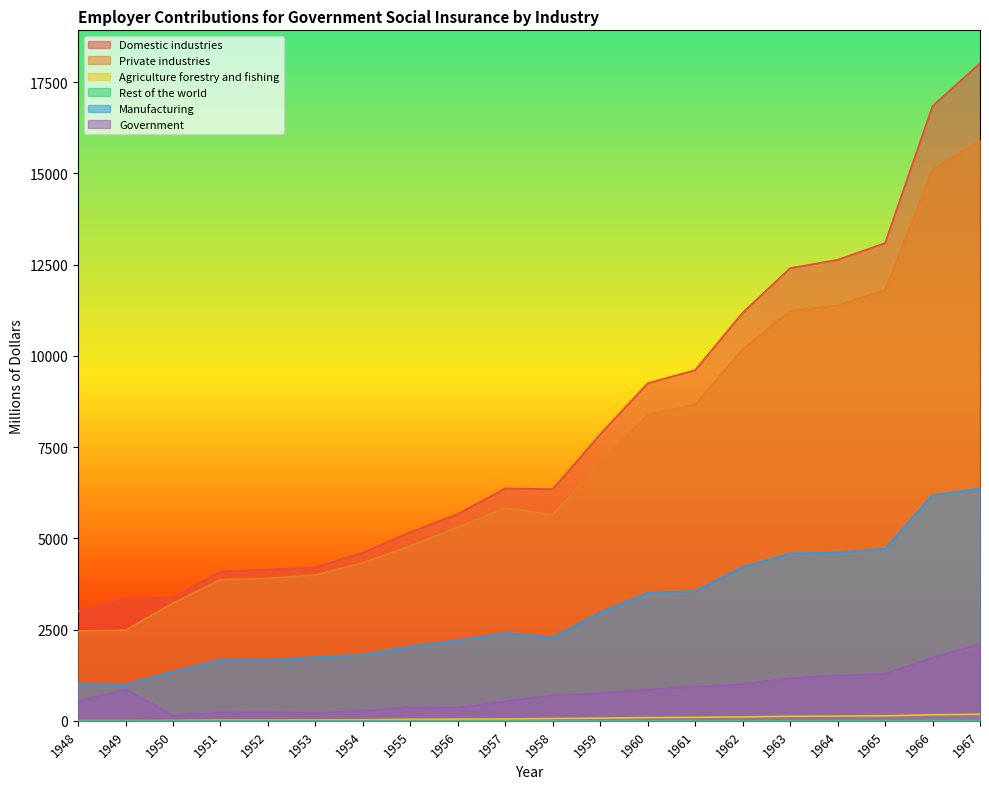

Reading left to right, what are all the values shown in this chart?

Domestic industries: 1948=3004.0	1949=3350.0	1950=3370.0	1951=4094.0	1952=4143.0	1953=4208.0	1954=4608.0	1955=5169.0	1956=5668.0	1957=6368.0	1958=6349.0	1959=7855.0	1960=9250.0	1961=9610.0	1962=11182.0	1963=12405.0	1964=12632.0	1965=13093.0	1966=16846.0	1967=18019.0
Private industries: 1948=2464.0	1949=2485.0	1950=3225.0	1951=3867.0	1952=3906.0	1953=3999.0	1954=4331.0	1955=4792.0	1956=5306.0	1957=5835.0	1958=5649.0	1959=7093.0	1960=8391.0	1961=8670.0	1962=10179.0	1963=11236.0	1964=11384.0	1965=11808.0	1966=15118.0	1967=15908.0
Agriculture forestry and fishing: 1948=5.0	1949=5.0	1950=8.0	1951=19.0	1952=21.0	1953=22.0	1954=28.0	1955=42.0	1956=45.0	1957=50.0	1958=63.0	1959=73.0	1960=89.0	1961=96.0	1962=107.0	1963=124.0	1964=130.0	1965=137.0	1966=167.0	1967=180.0
Rest of the world: 1948=1.5	1949=1.3	1950=1.4	1951=1.9	1952=2.0	1953=1.9	1954=2.1	1955=2.4	1956=2.8	1957=3.1	1958=2.6	1959=2.8	1960=3.1	1961=3.5	1962=4.1	1963=4.5	1964=4.9	1965=5.3	1966=5.1	1967=5.4
Manufacturing: 1948=1020.0	1949=992.0	1950=1347.0	1951=1676.0	1952=1678.0	1953=1735.0	1954=1815.0	1955=2039.0	1956=2205.0	1957=2405.0	1958=2289.0	1959=2976.0	1960=3505.0	1961=3559.0	1962=4214.0	1963=4588.0	1964=4610.0	1965=4716.0	1966=6187.0	1967=6365.0
Government: 1948=540.0	1949=865.0	1950=145.0	1951=227.0	1952=237.0	1953=209.0	1954=277.0	1955=377.0	1956=362.0	1957=533.0	1958=700.0	1959=762.0	1960=859.0	1961=940.0	1962=1003.0	1963=1169.0	1964=1248.0	1965=1285.0	1966=1728.0	1967=2111.0